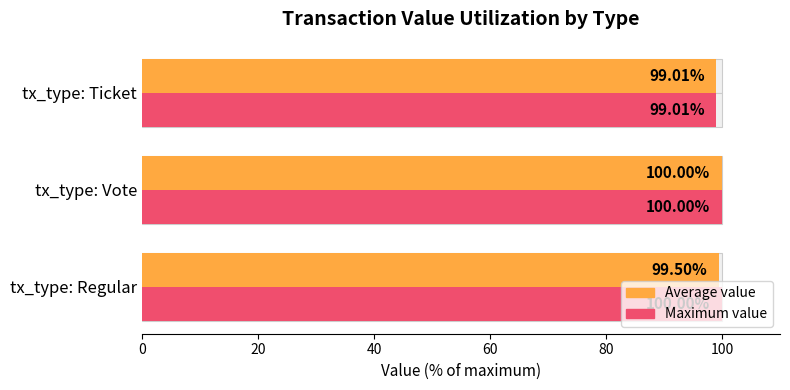

Count the number of categories in the chart.

3